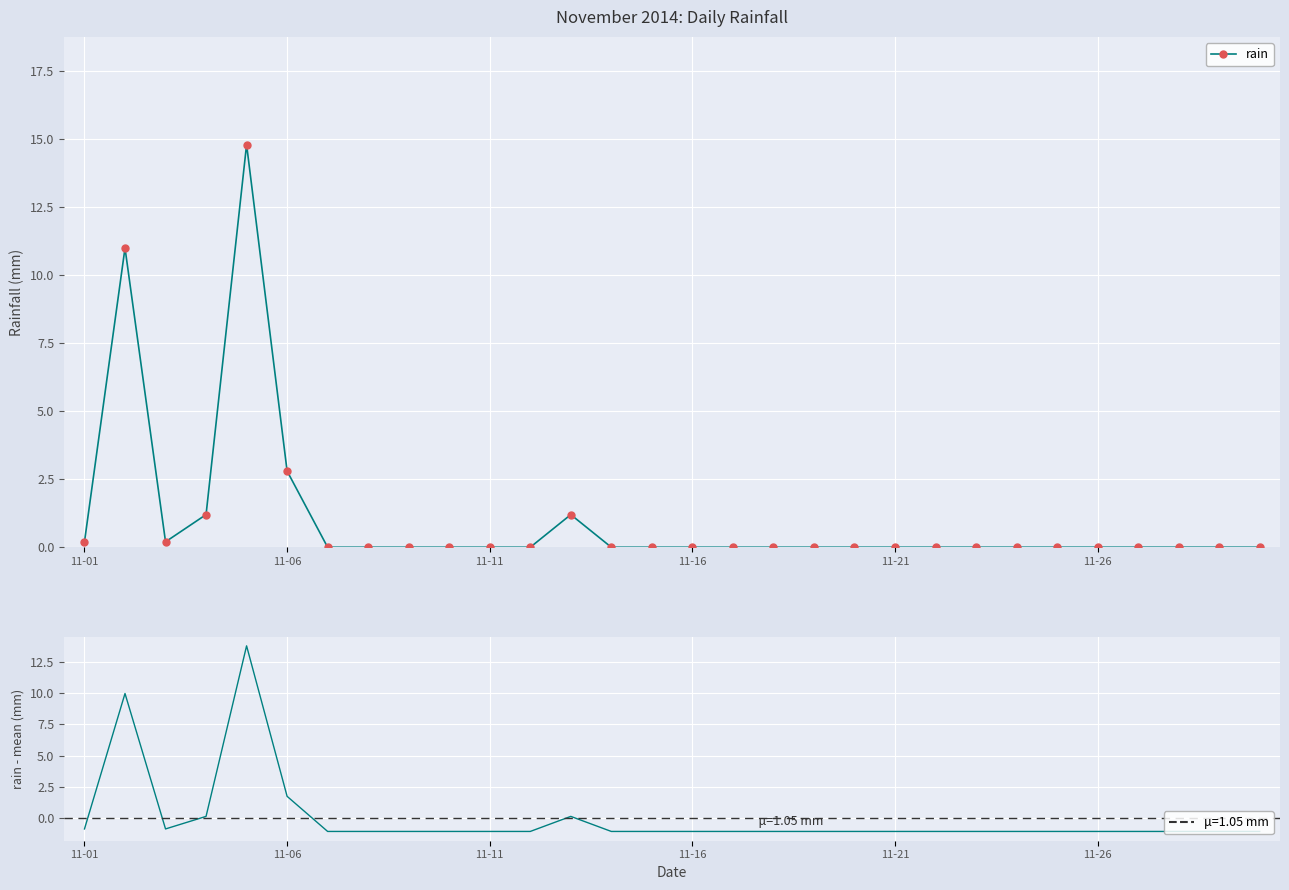

Which series has the largest total across all categories?

rain